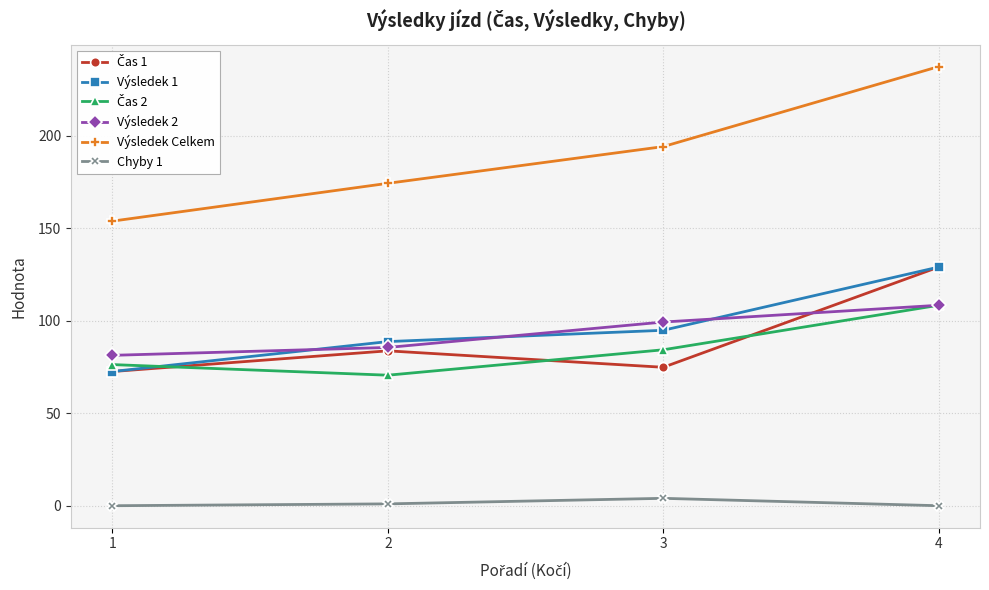

What is the spread (max minus min) of values at 4?

237.4